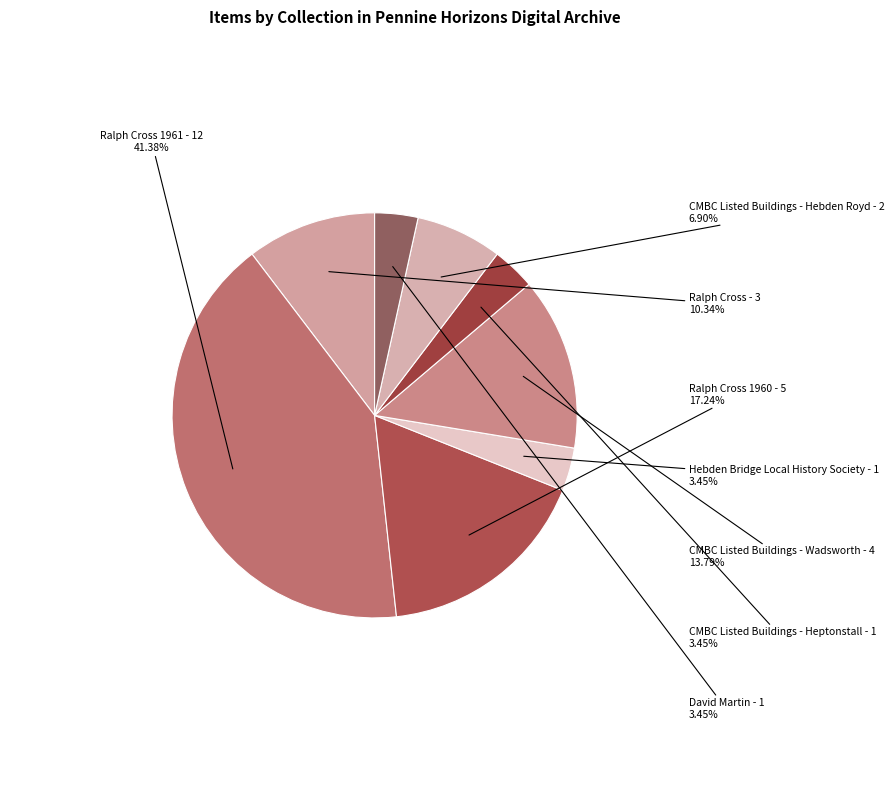

How many segments does this pie chart have?

8